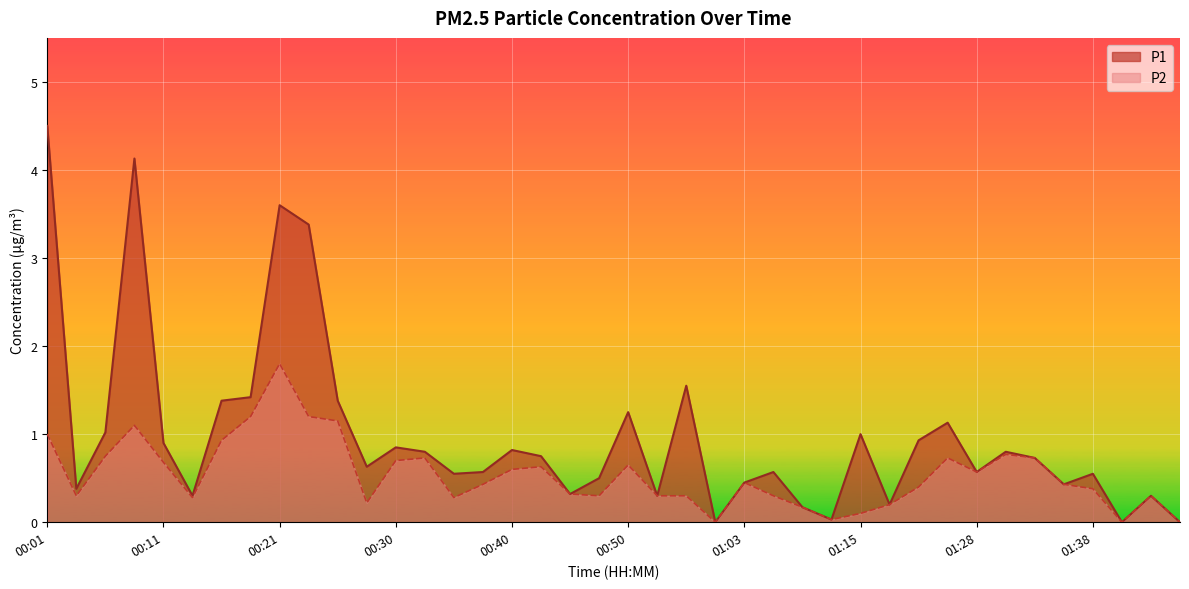

What is the sum of all P1 values?

39.1